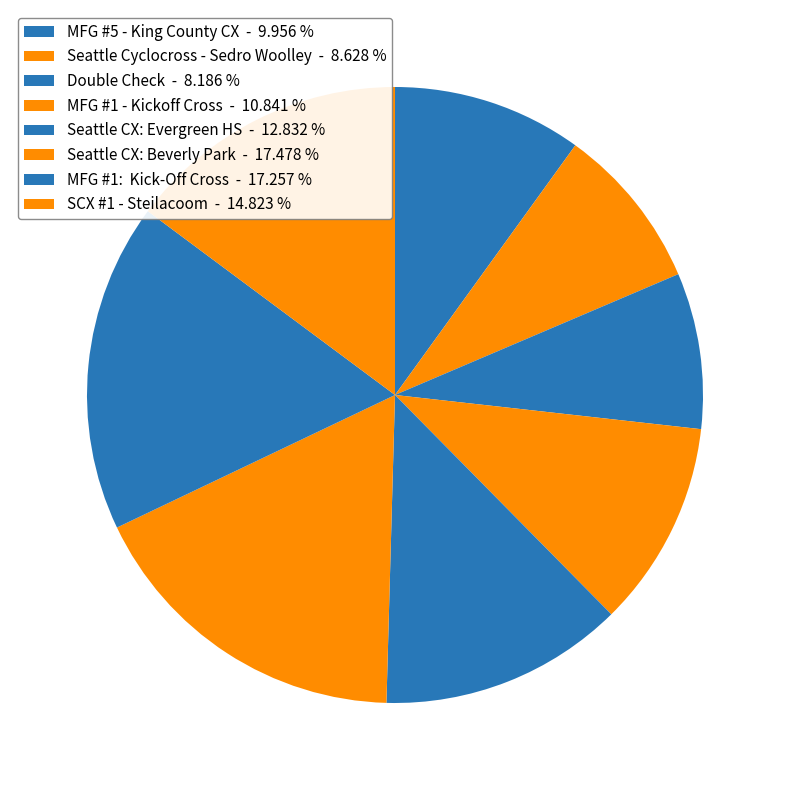

Which slice is the smallest?

Double Check